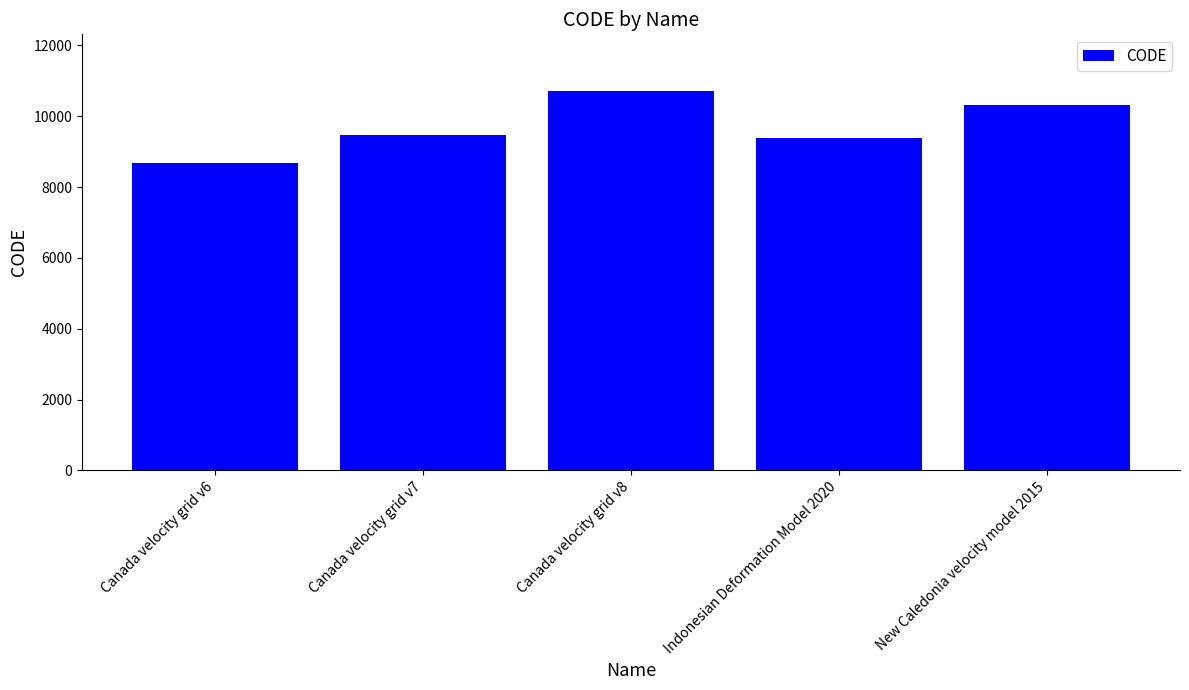

List the labels in order of value, largest first.

Canada velocity grid v8, New Caledonia velocity model 2015, Canada velocity grid v7, Indonesian Deformation Model 2020, Canada velocity grid v6